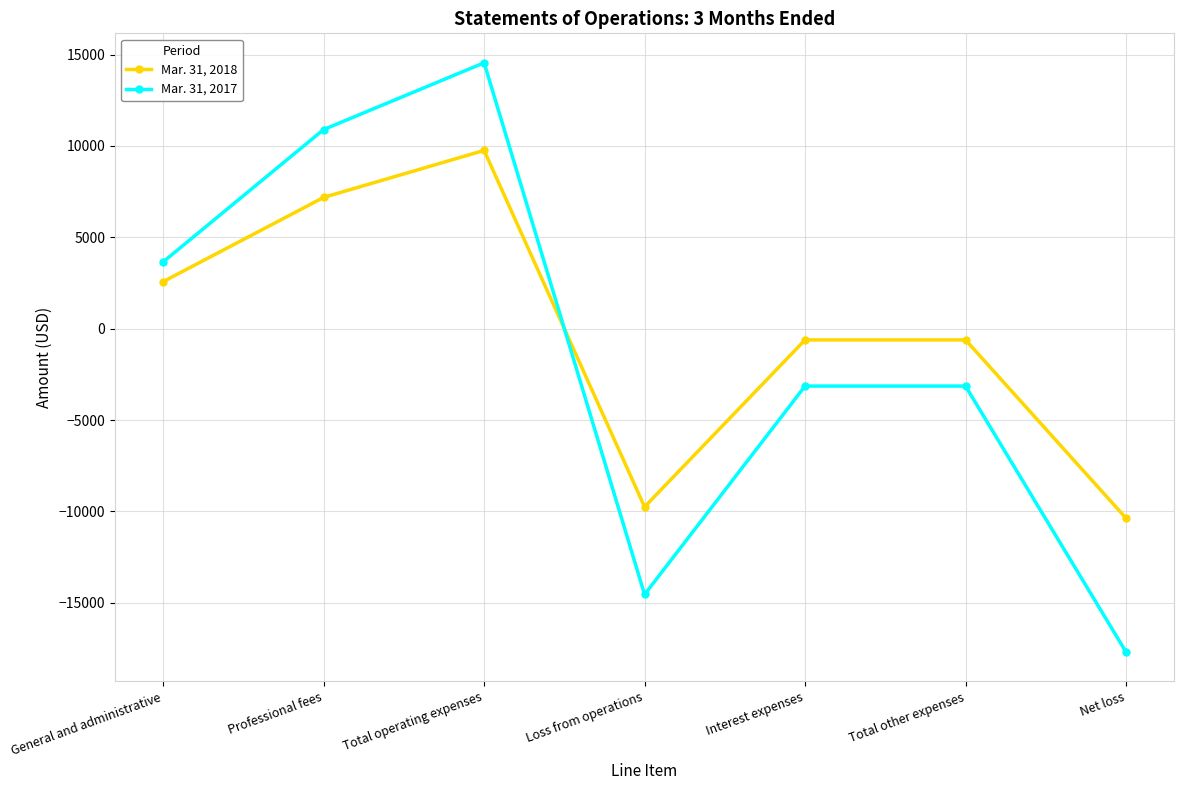

True or false: Mar. 31, 2017 and Mar. 31, 2018 cross at least once.

True